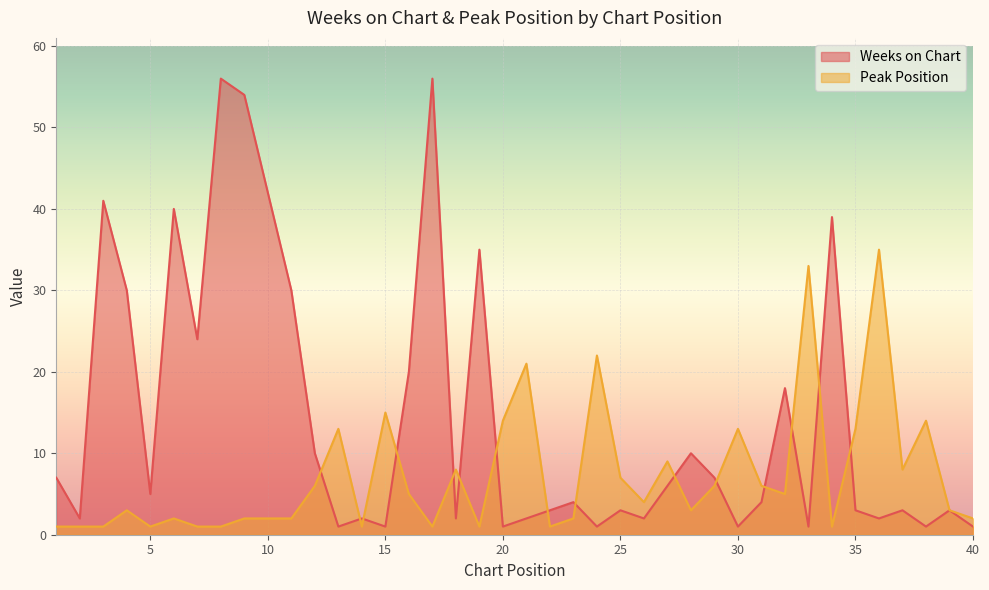

Is the value of Peak Position at 26 greater than the value of Weeks on Chart at 39?

Yes